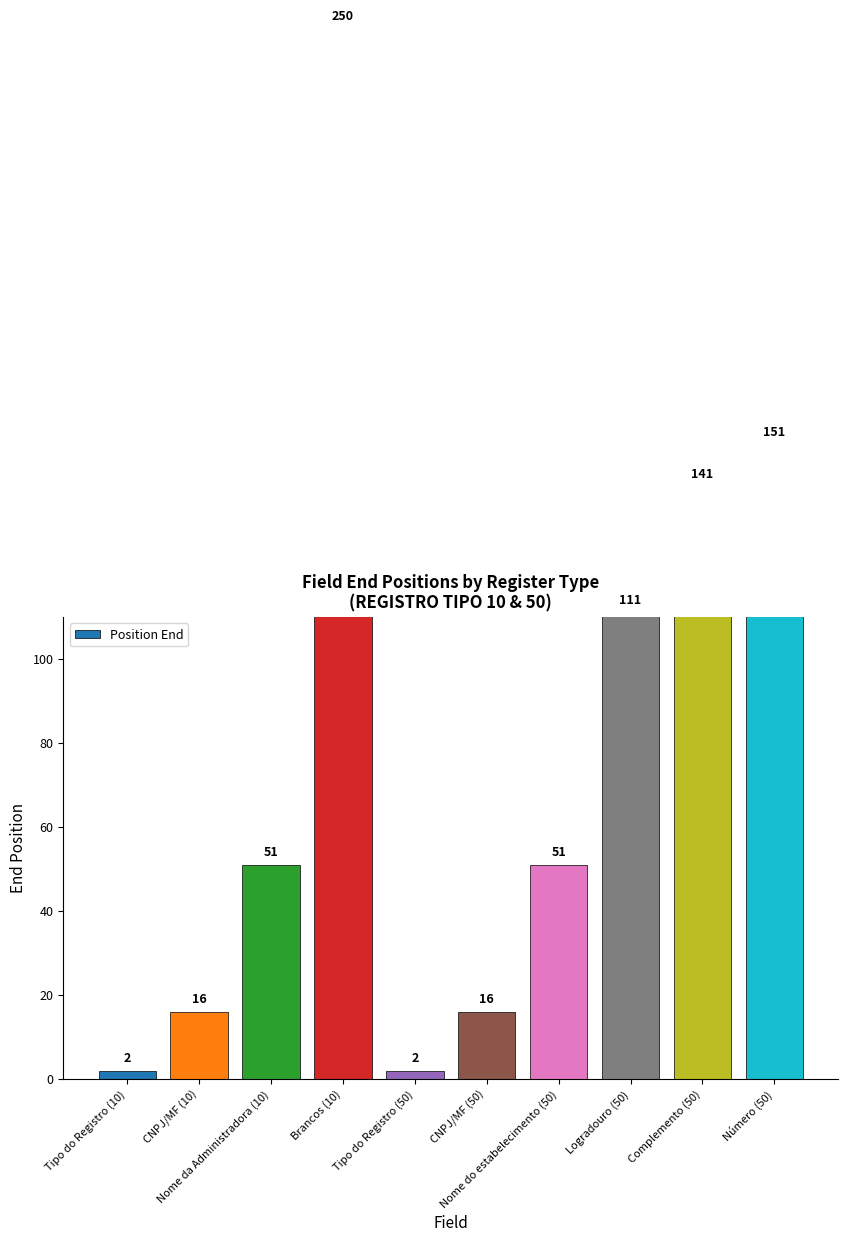

What is the sum of the values at CNPJ/MF (10) and Tipo do Registro (50)?

18